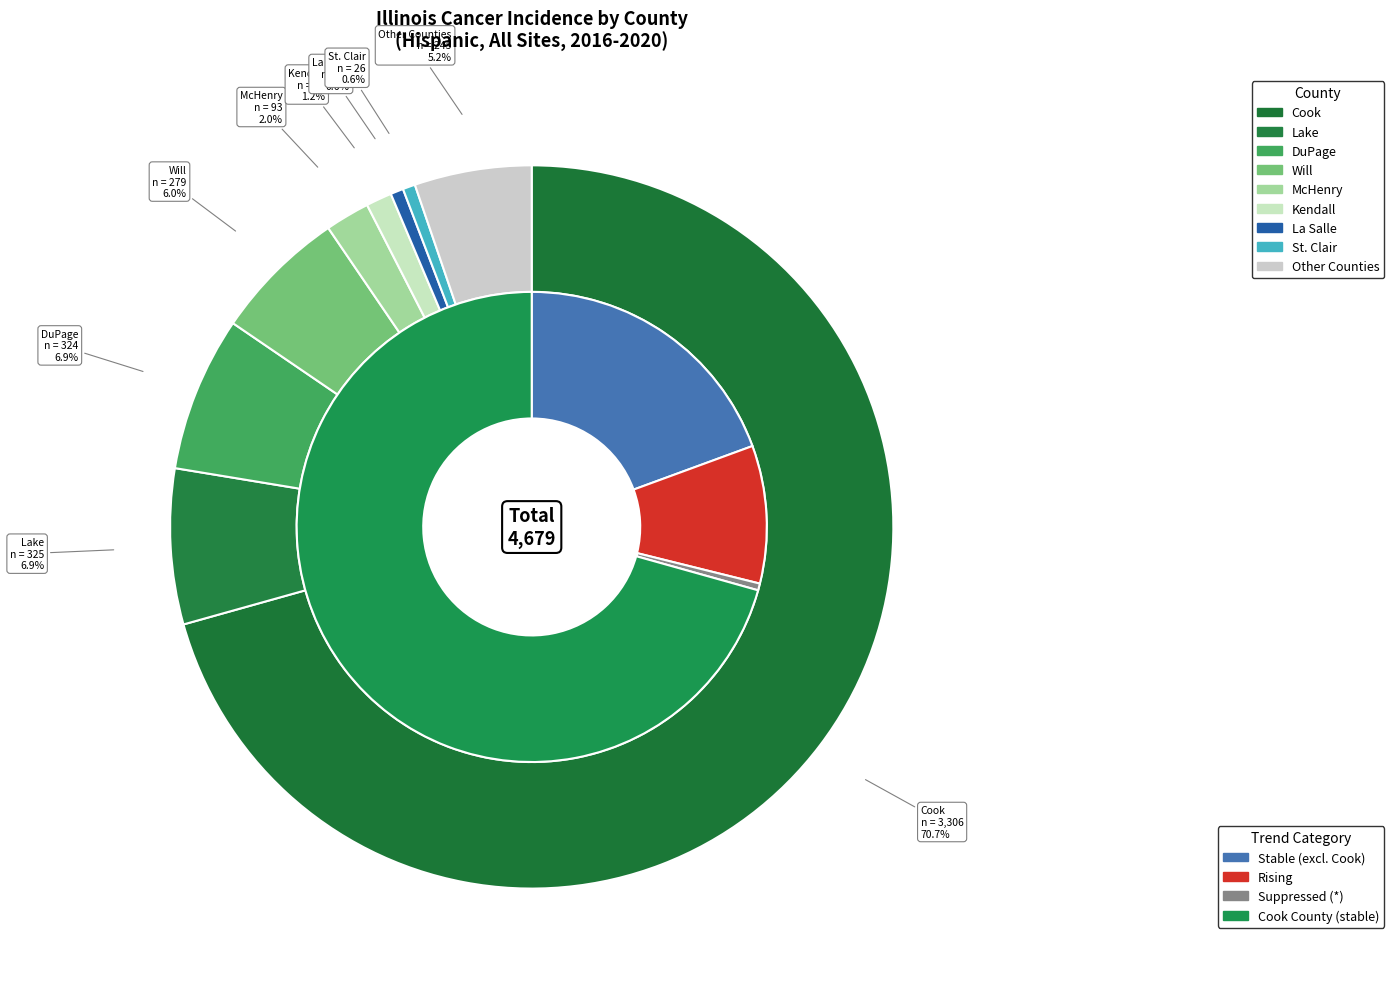

The Knox slice represents 14% of the pie. True or false?

False